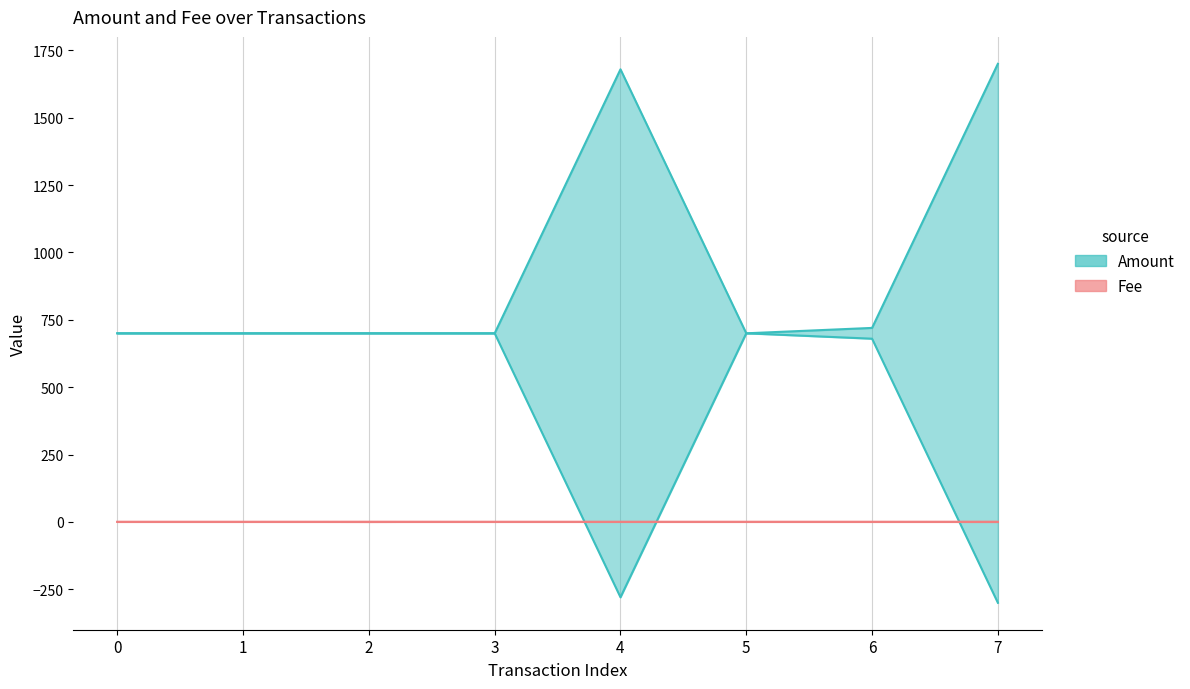

At 6, list the series in order from smallest to largest.

Fee, Amount